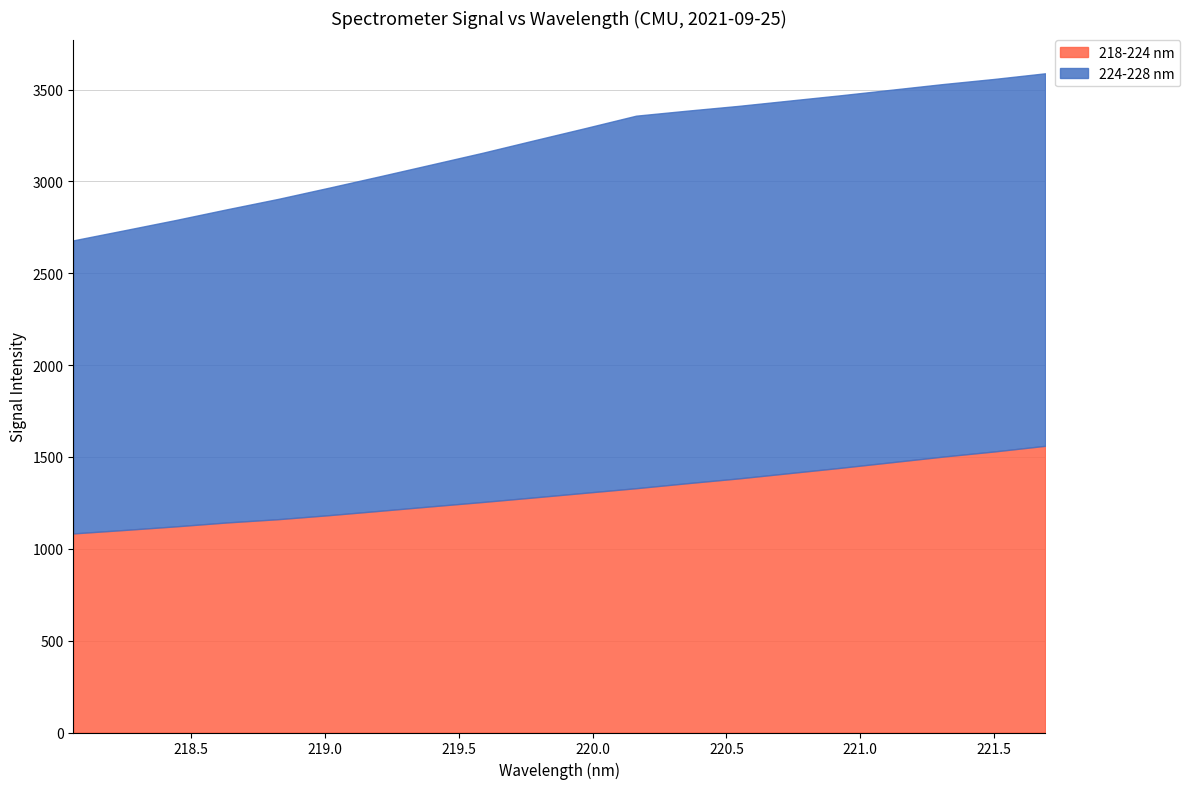

What is the difference between the maximum and second lowest values in the 224-228 nm series?

396.4